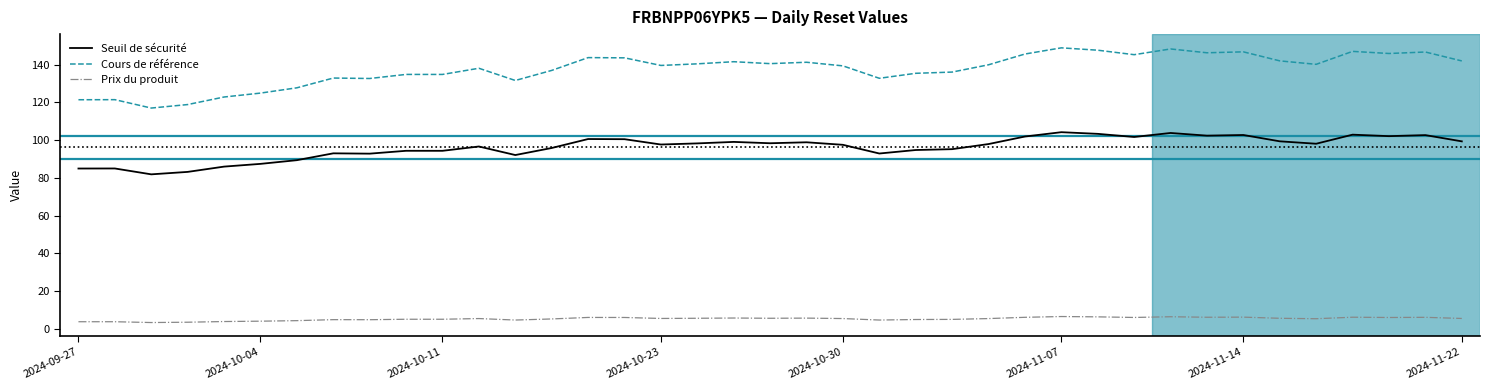

Rank the series by their average value, from lowest to highest.

Prix du produit, Seuil de sécurité, Cours de référence